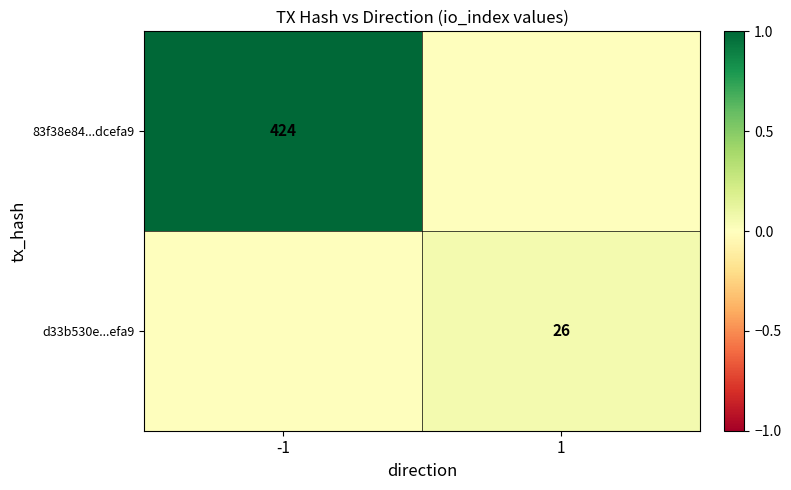

Is the value of d33b530e...efa9 at 1 greater than the value of 83f38e84...dcefa9 at -1?

No